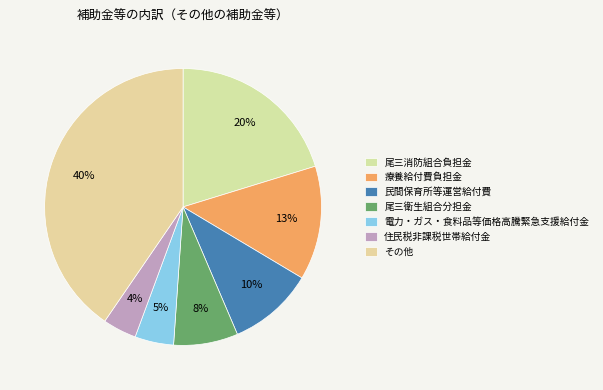

Does その他 account for over 50% of the chart?

No